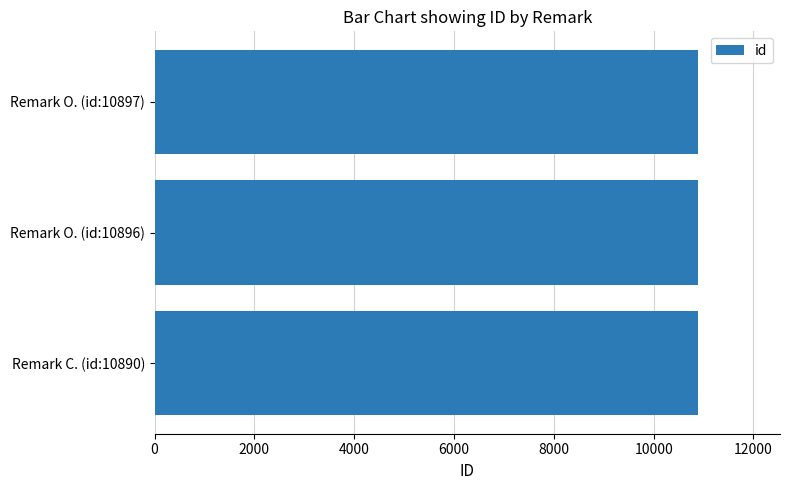

What is the ratio of the value at Remark O. (id:10896) to the value at Remark O. (id:10897)?

1.0